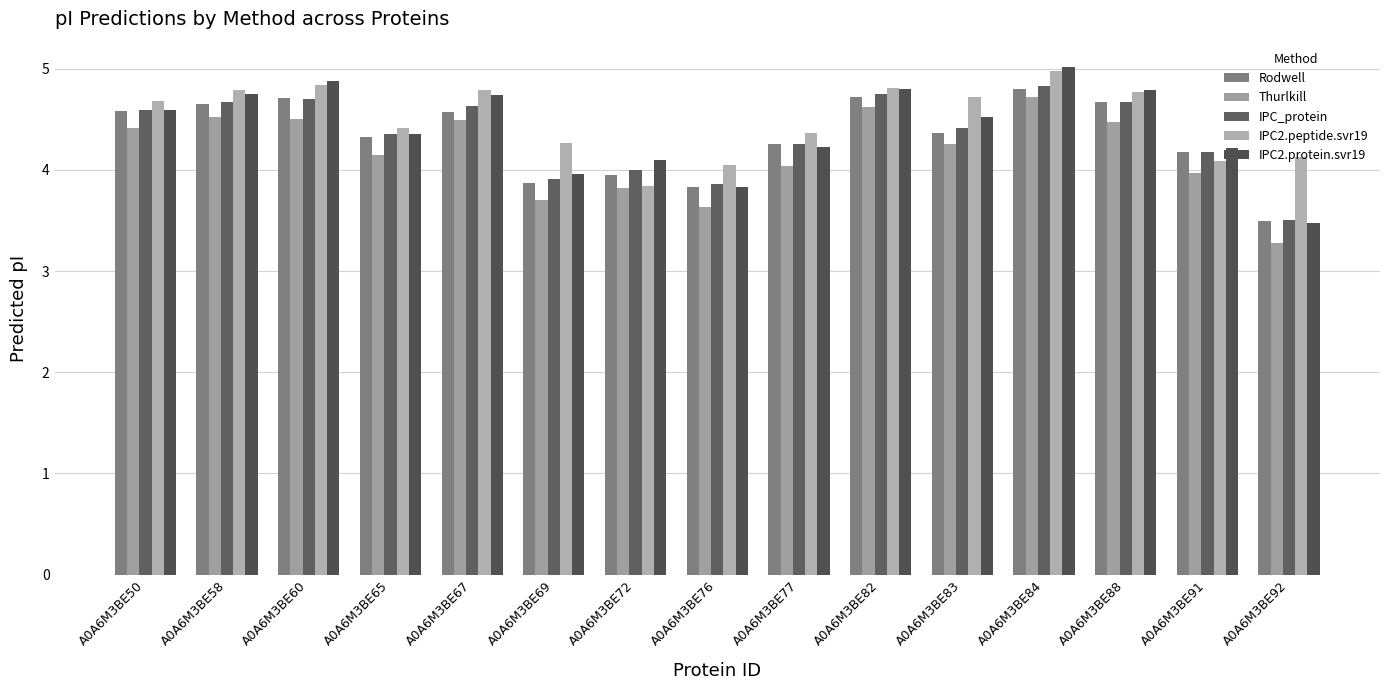

Are the bars horizontal?

No